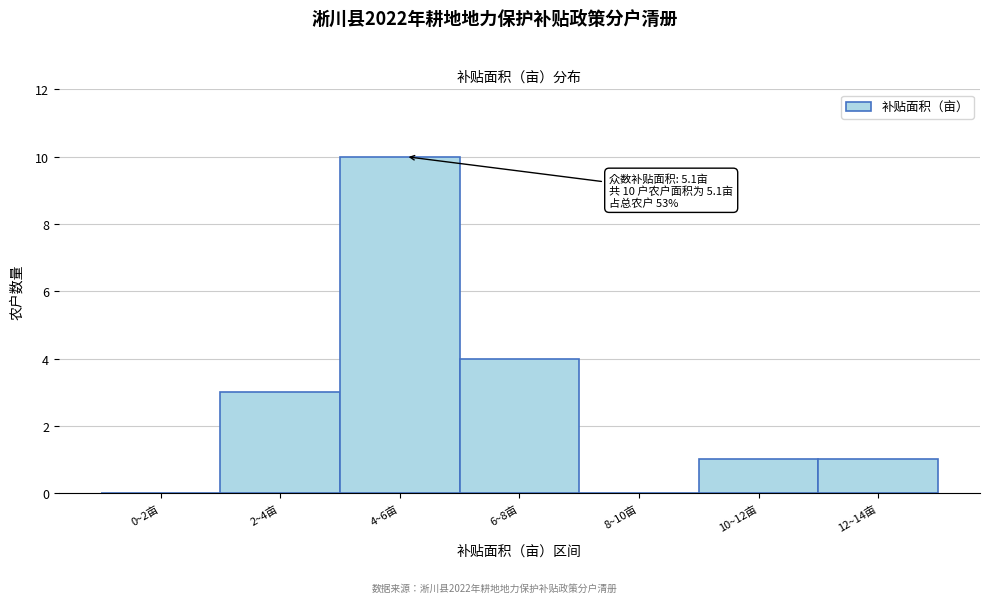

Reading left to right, extract all data points from this chart.

0~2亩=0	2~4亩=3	4~6亩=10	6~8亩=4	8~10亩=0	10~12亩=1	12~14亩=1